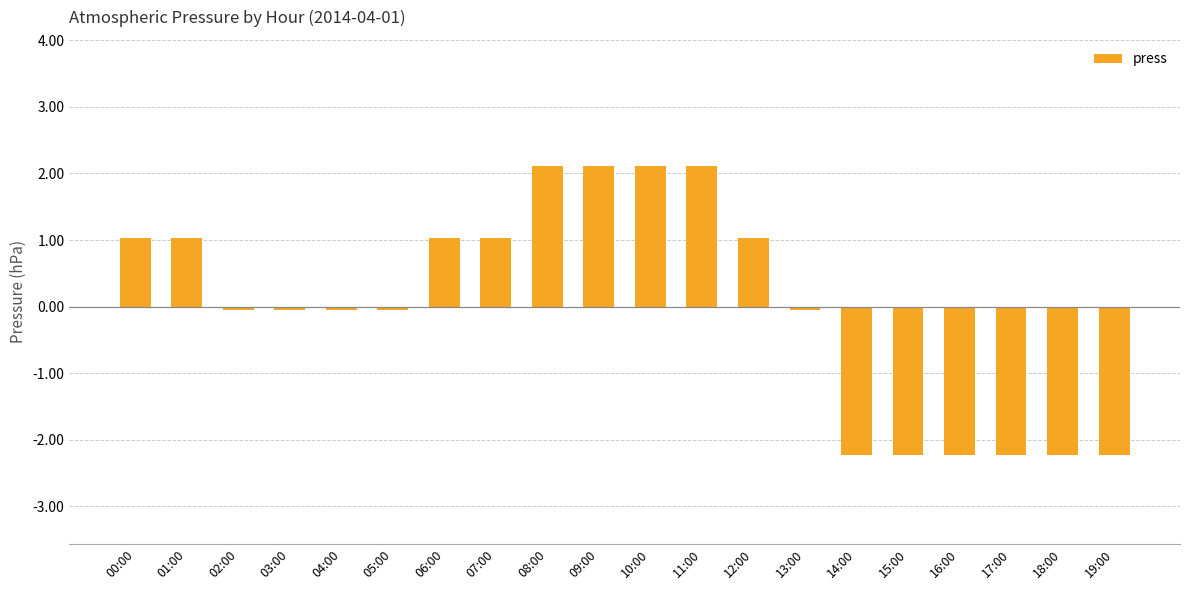

Which has a higher value, 16:00 or 01:00?

01:00